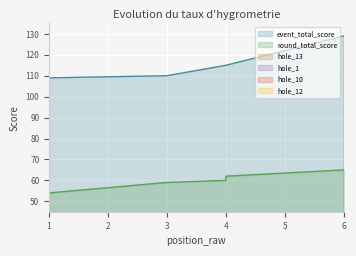

What is the total value across all series at 1?

169